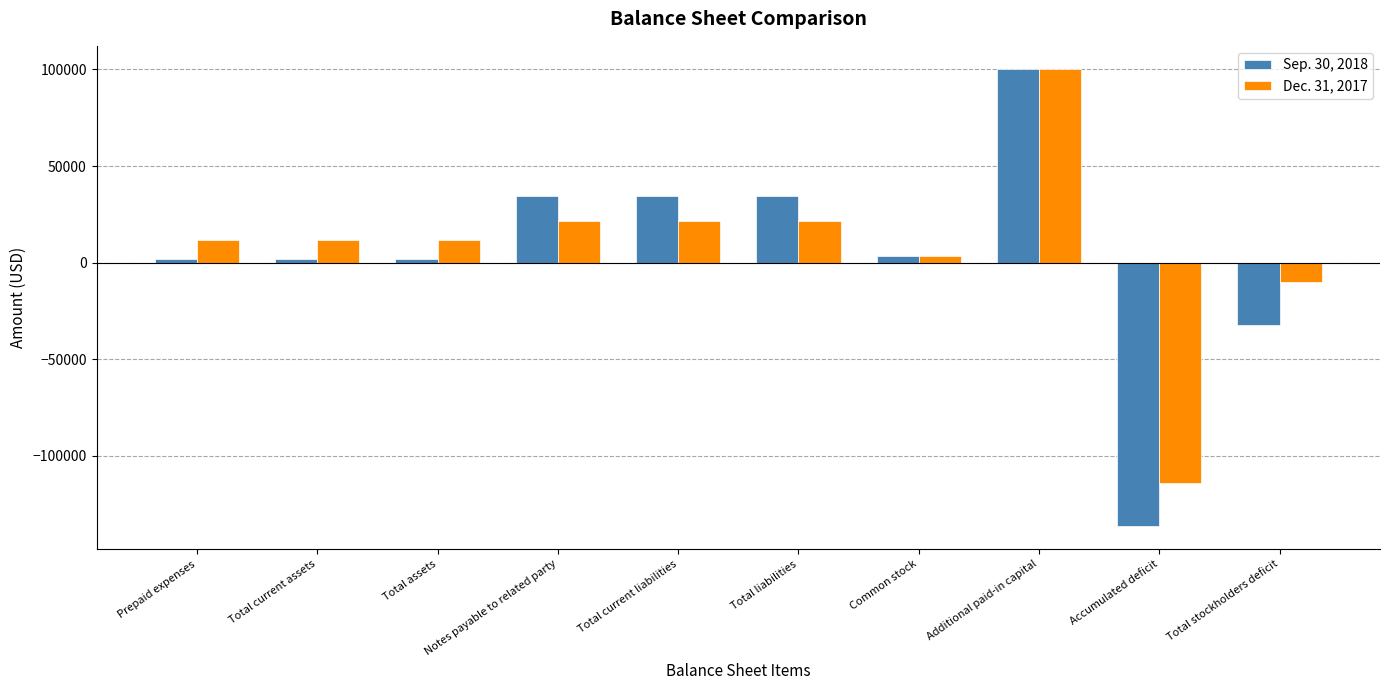

The value of Sep. 30, 2018 at Total current assets is 2083. True or false?

True